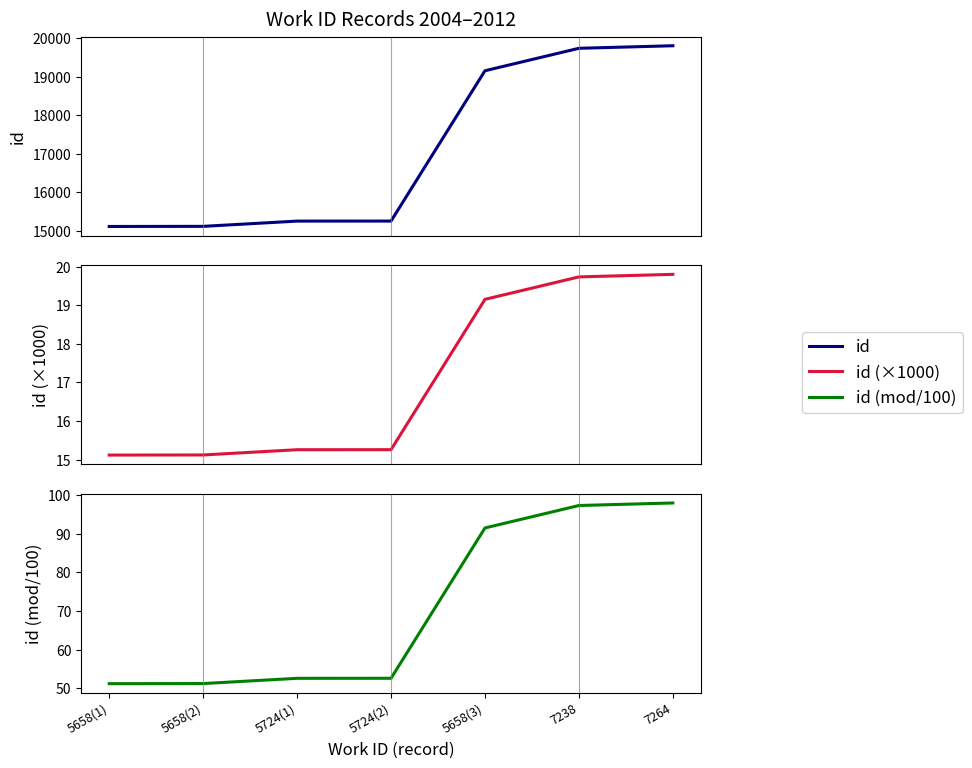

How many distinct data groups are displayed?

3